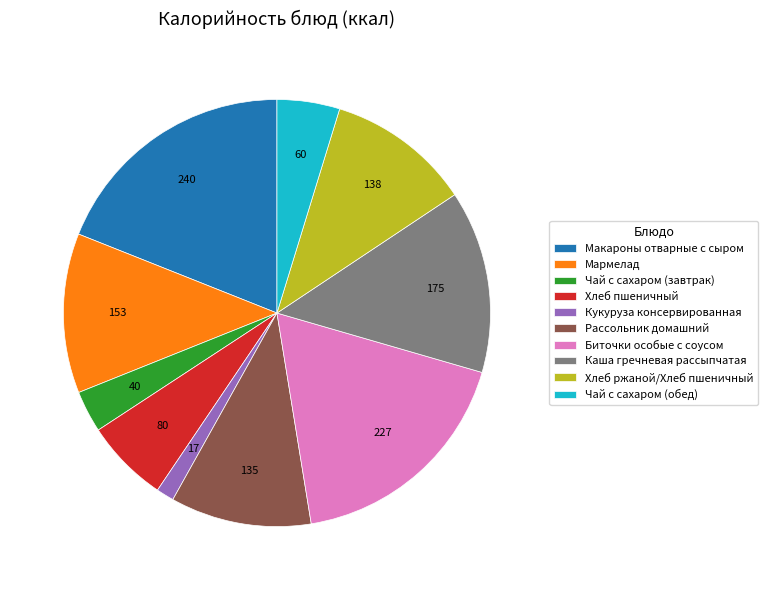

Approximately how many times larger is the value at Хлеб ржаной/Хлеб пшеничный compared to Каша гречневая рассыпчатая?

0.8